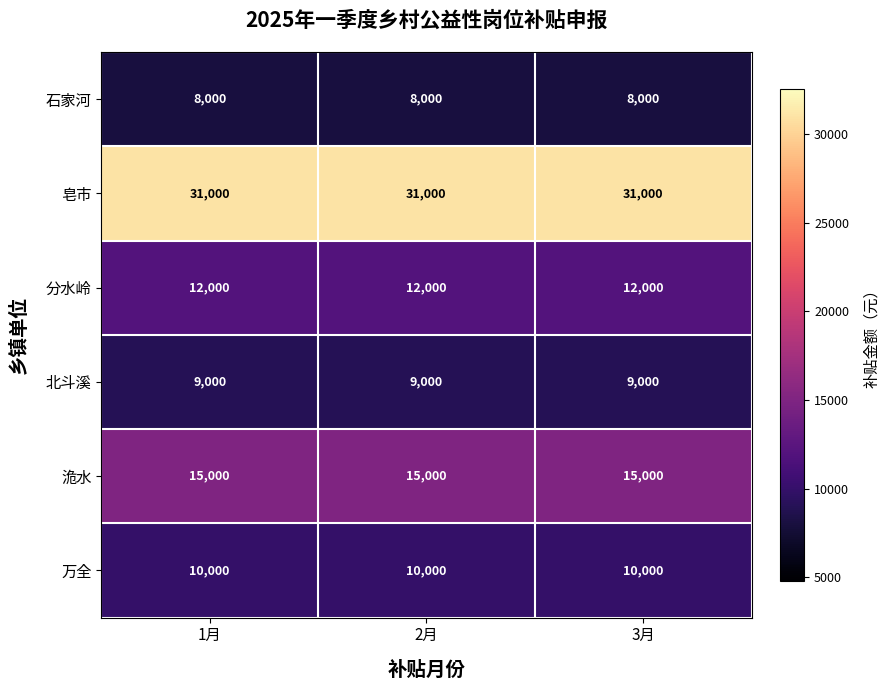

The value of 北斗溪 at 3月 is 2084. True or false?

False